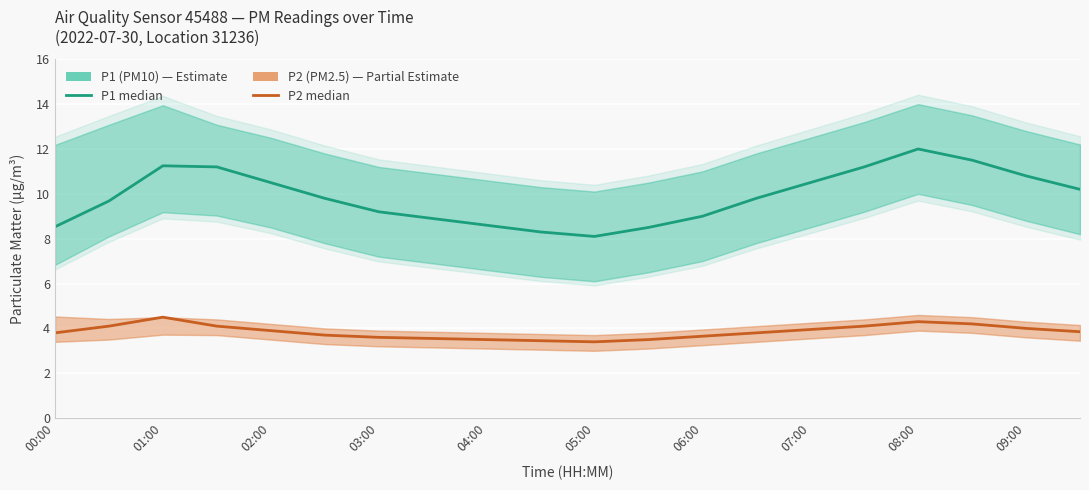

Is this an area chart (filled region under the line)?

No